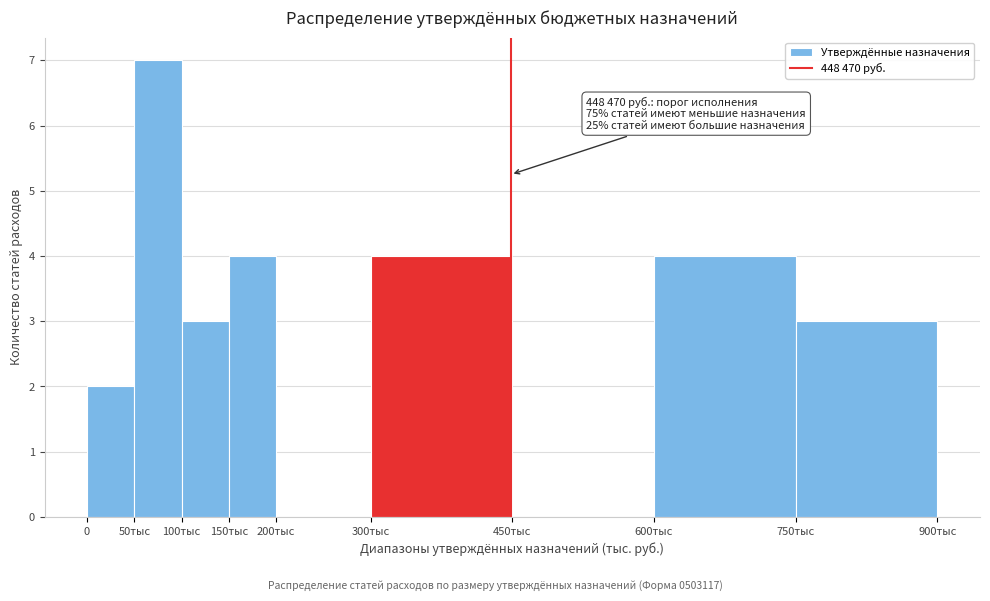

Reading left to right, extract all data points from this chart.

0=2	50тыс=7	100тыс=3	150тыс=4	200тыс=0	300тыс=4	450тыс=0	600тыс=4	750тыс=3